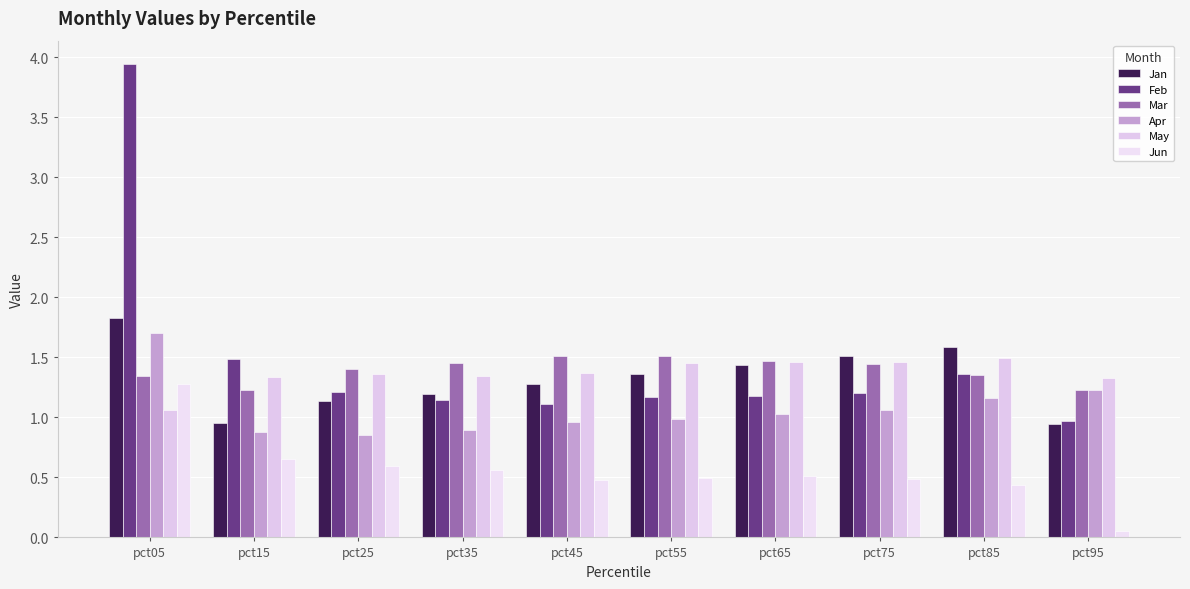

Does the chart contain stacked bars?

No